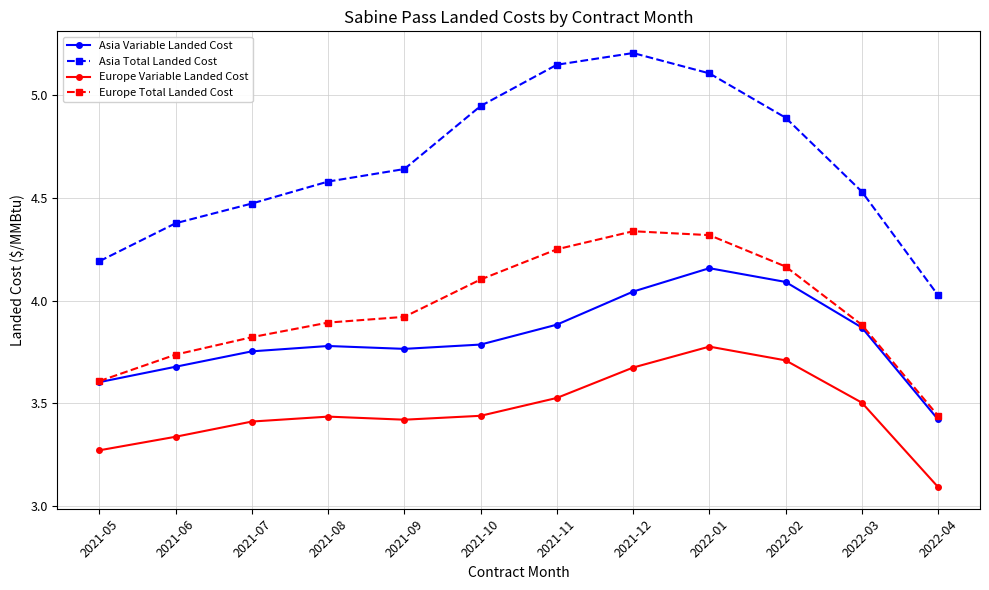

Which series has the largest range (max minus min)?

Asia Total Landed Cost